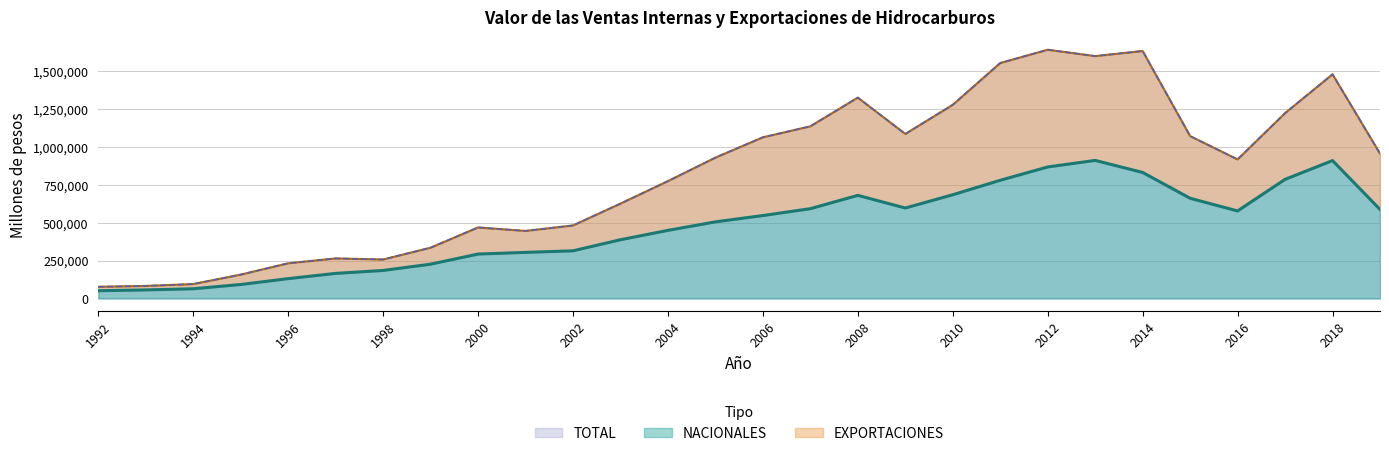

How many values in the NACIONALES series are below 546738?

14